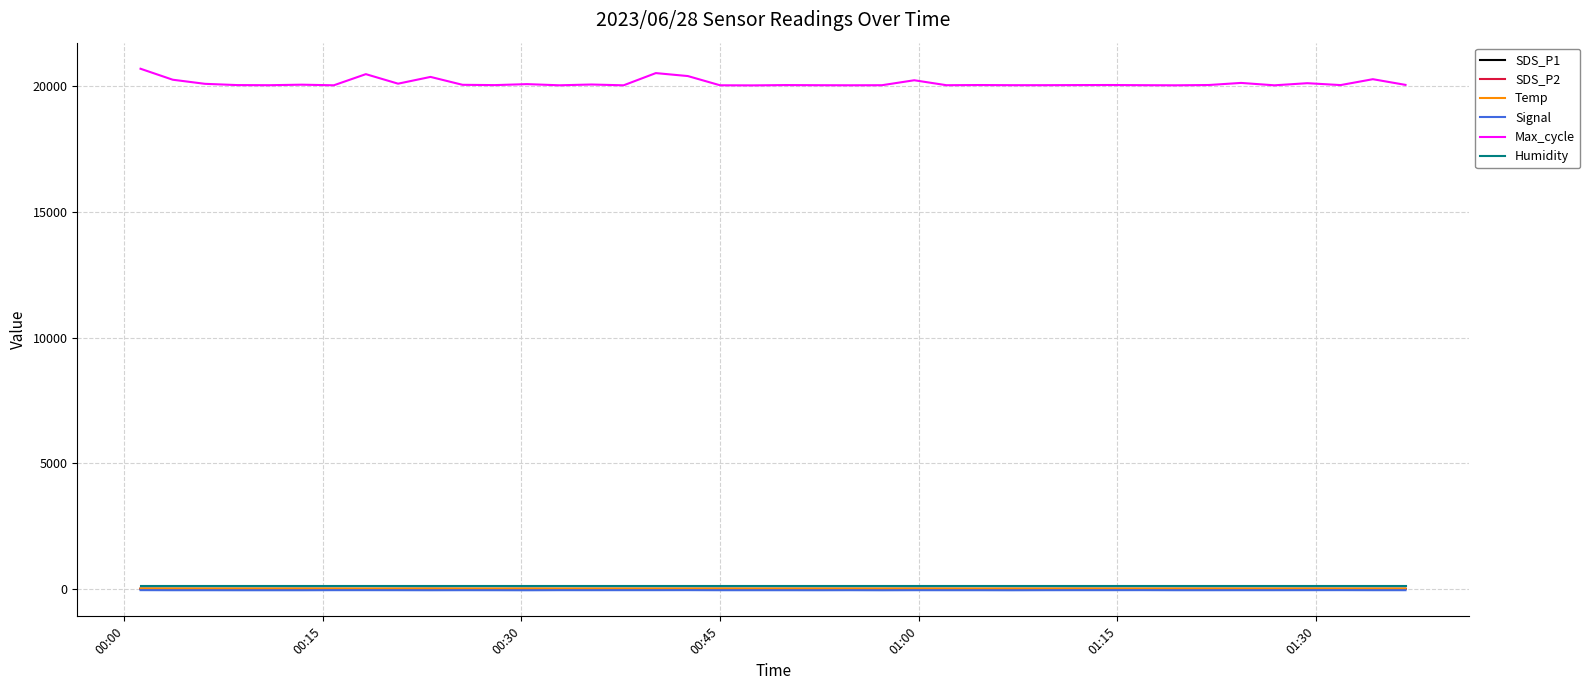

True or false: SDS_P2 has more than 1 interior local peaks.

True